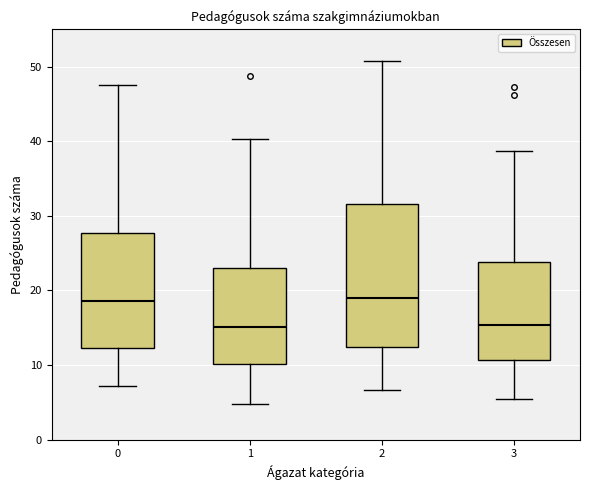

Where does the lower whisker of the box at x = 3 end on the y-axis? The values are not printed on the chart, so give them approximately, as read against the axis.

5